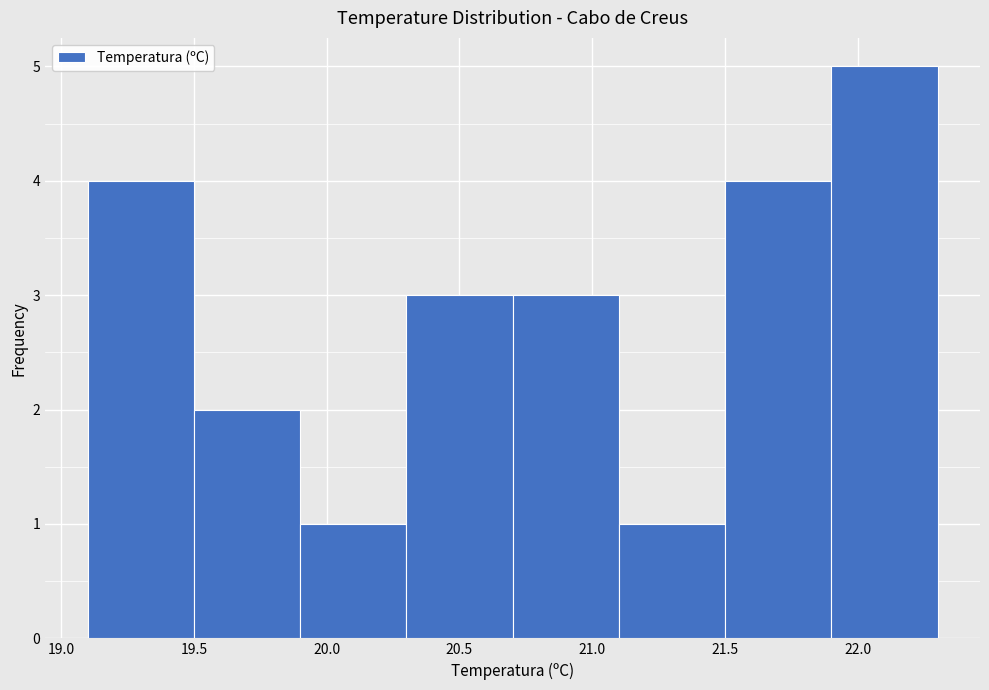

What is the height of the bar covering 21.1 to 21.5 on the x-axis? The values are not printed on the chart, so give them approximately, as read against the axis.

1